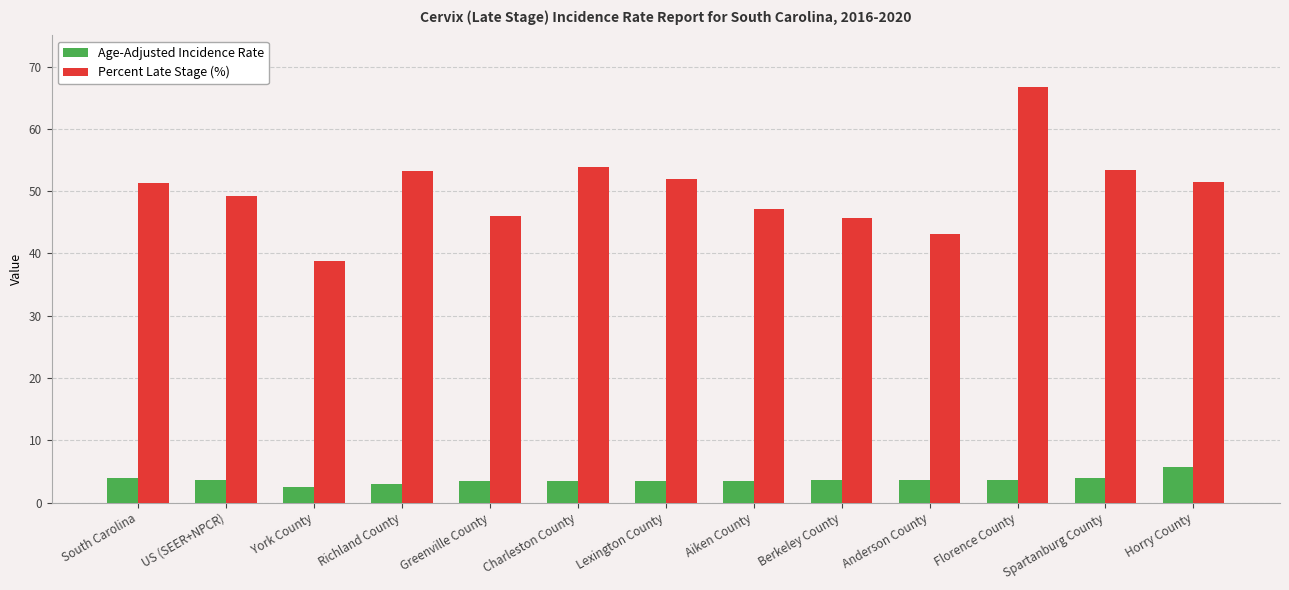

What is the difference between the maximum and second lowest values in the Percent Late Stage (%) series?

23.6